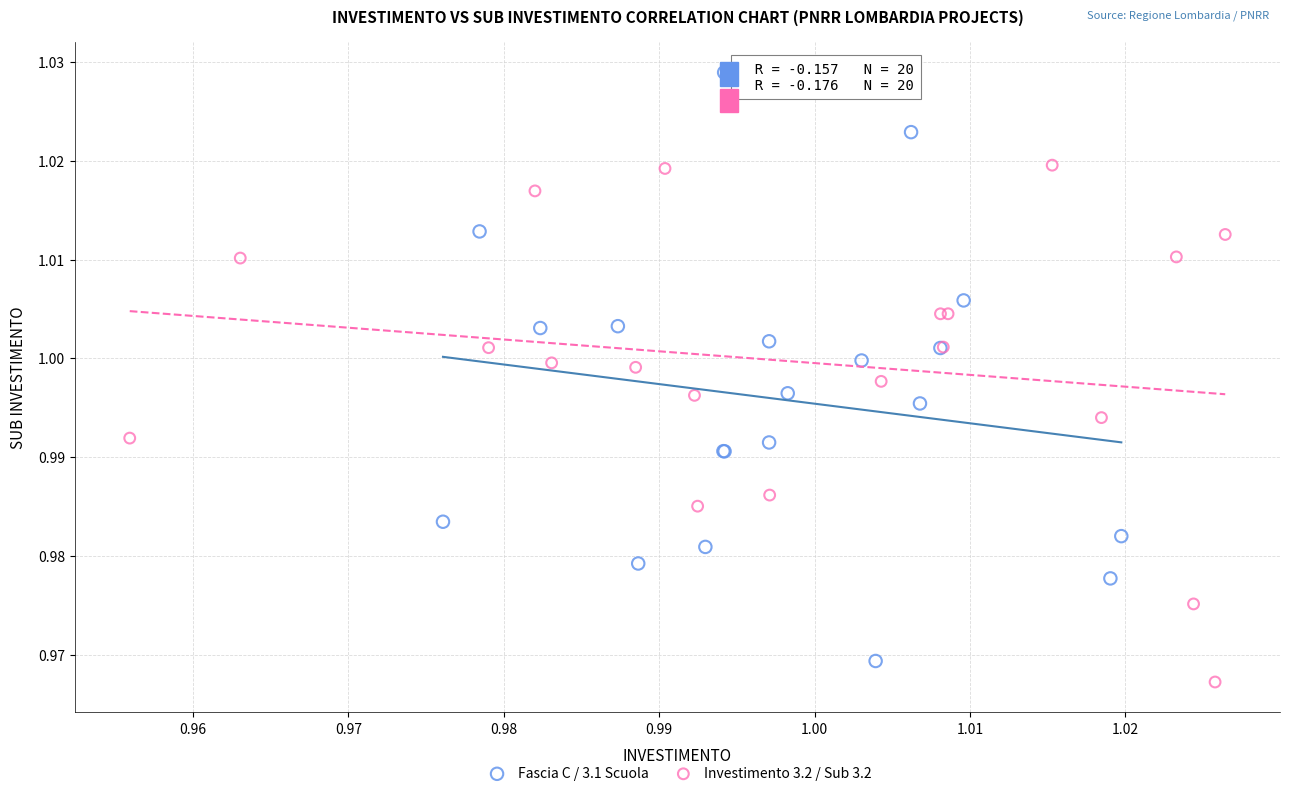

Which series has the largest Y range (max minus min)?

Fascia C / 3.1 Scuola